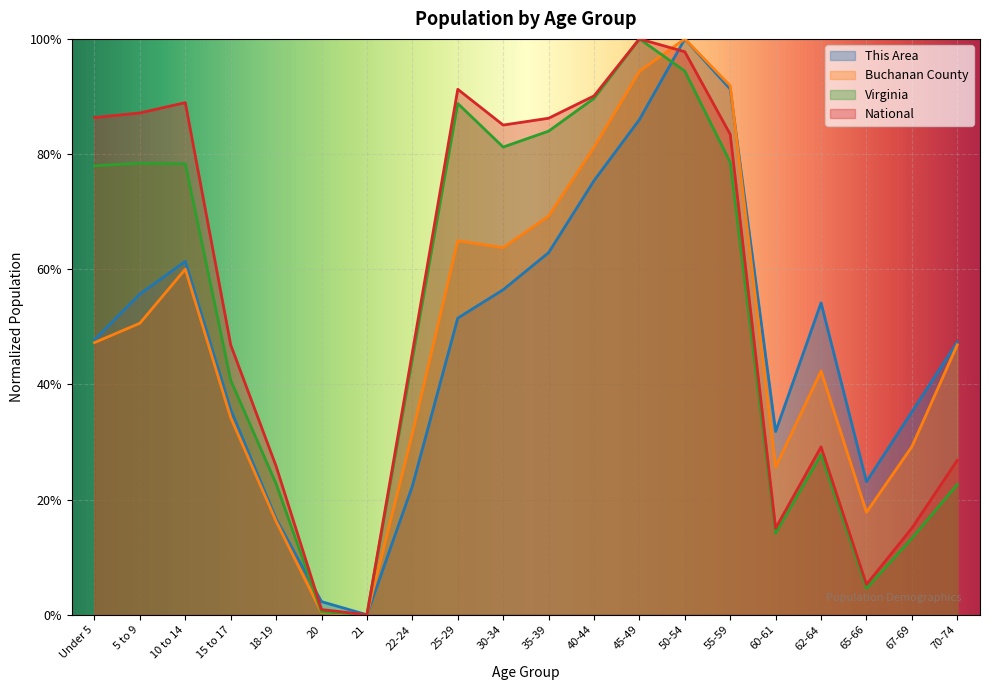

Which series ends up on top after the final intersection of This Area and Virginia?

This Area